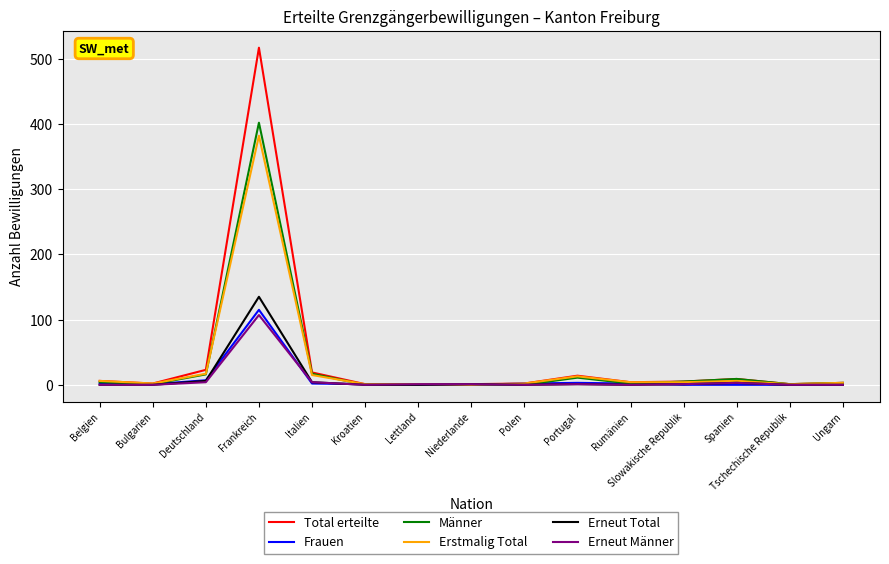

At how many categories does at least one series exceed 392?

1